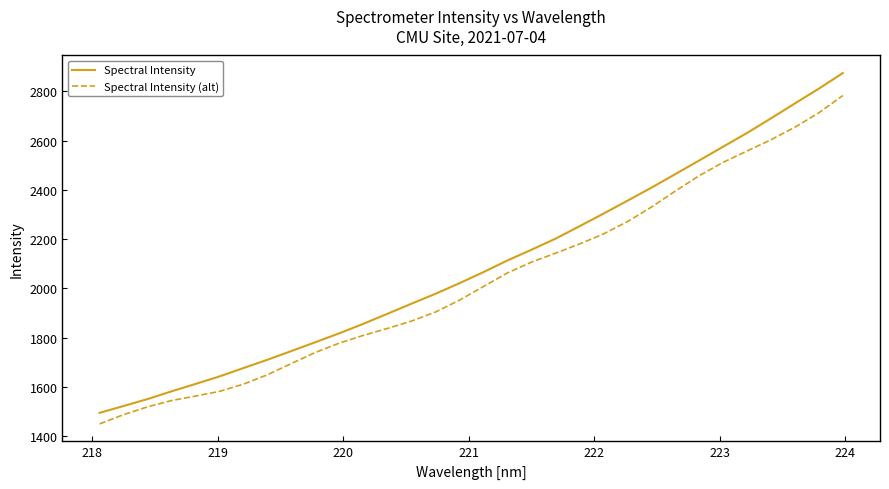

True or false: Spectral Intensity and Spectral Intensity (alt) cross at least once.

False